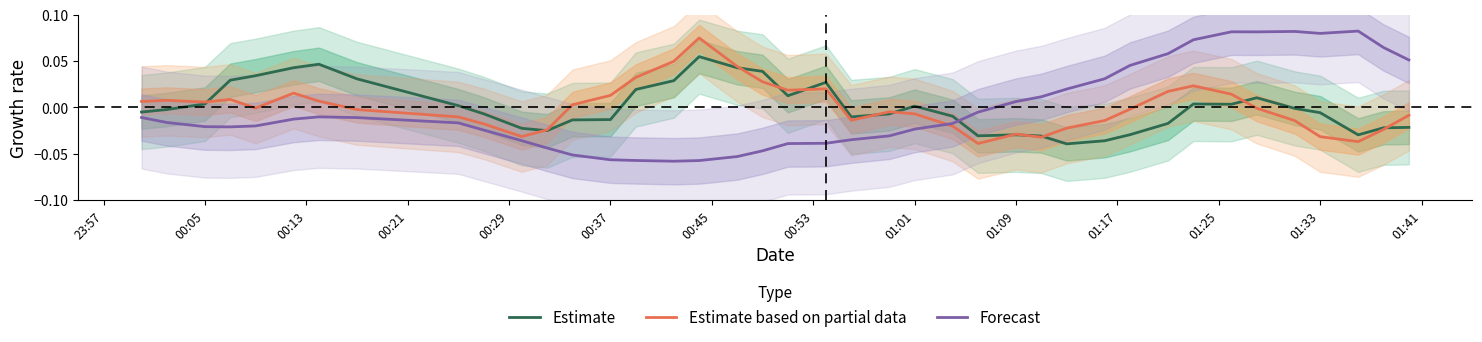

At how many categories does at least one series exceed 0?

33